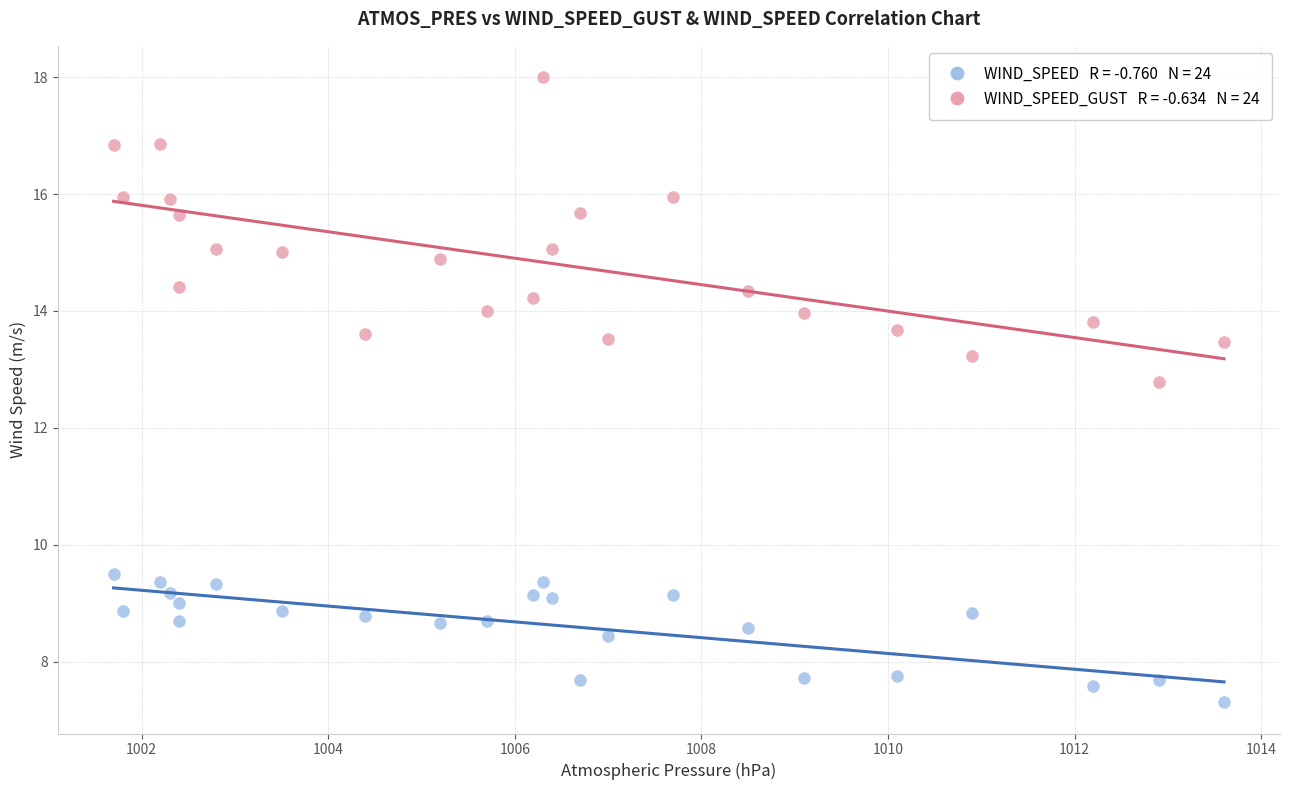

Across all series, what Y value is closest to 12?

12.8